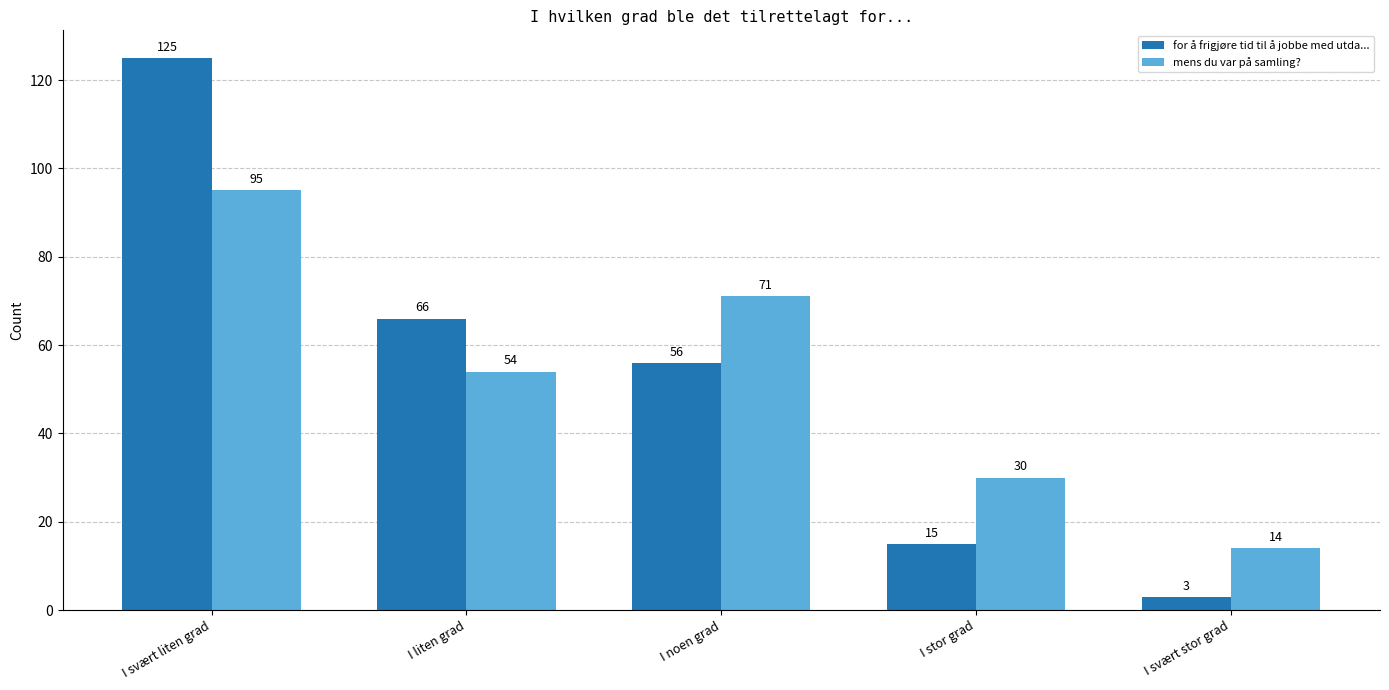

What is the total value across all series at I svært liten grad?

220